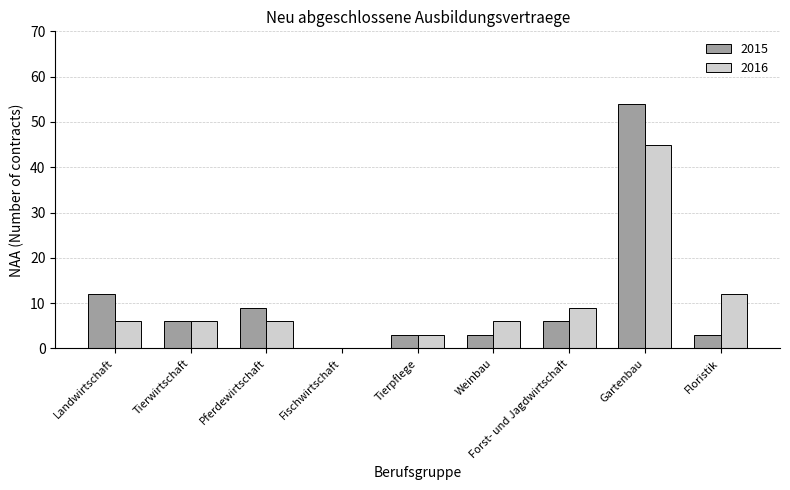

Which series changed the most between Pferdewirtschaft and Gartenbau?

2015